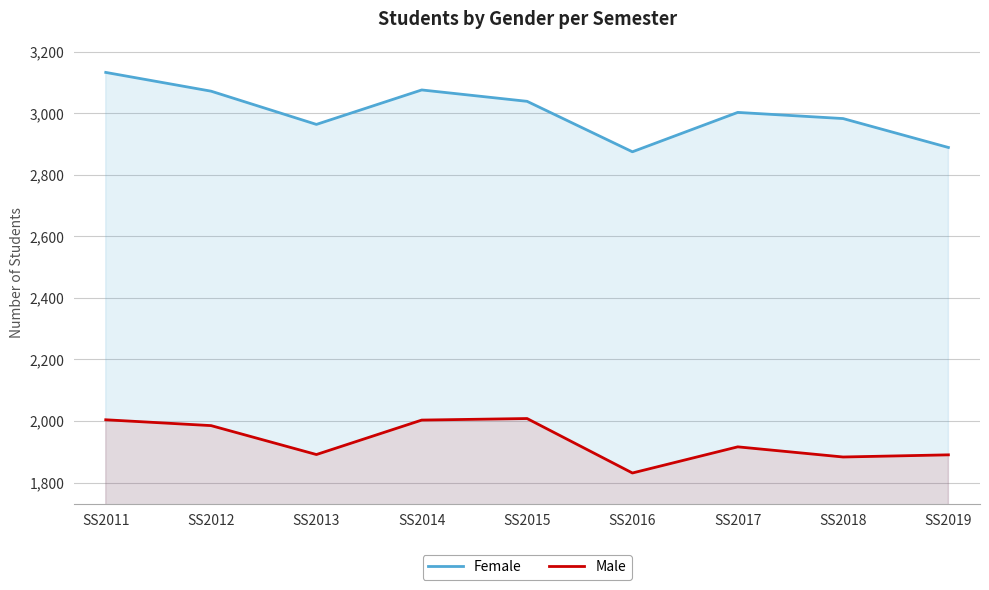

True or false: Female and Male cross at least once.

False